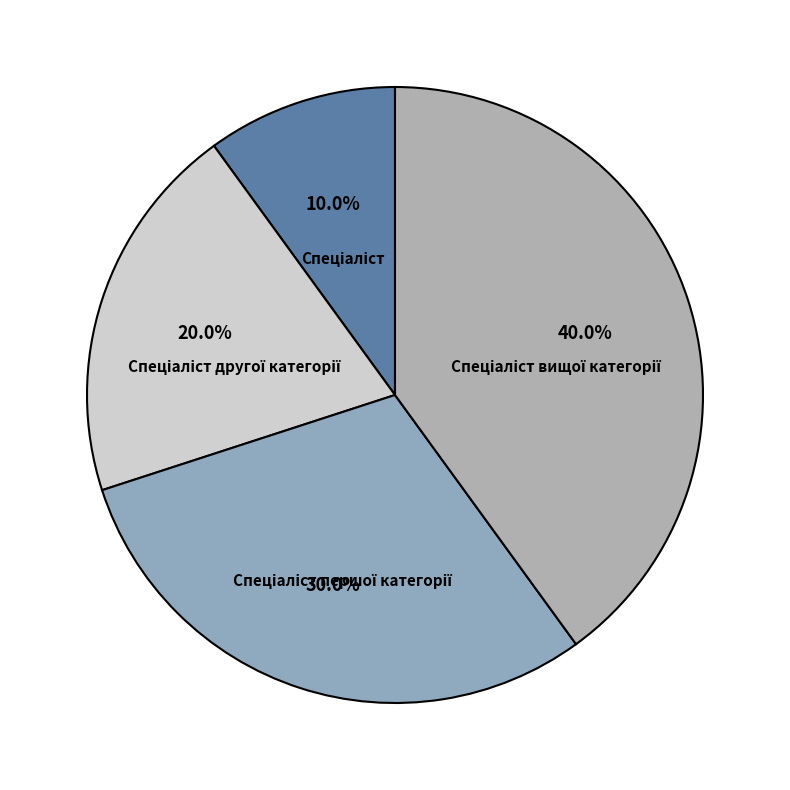

How many slices are in this pie chart?

4